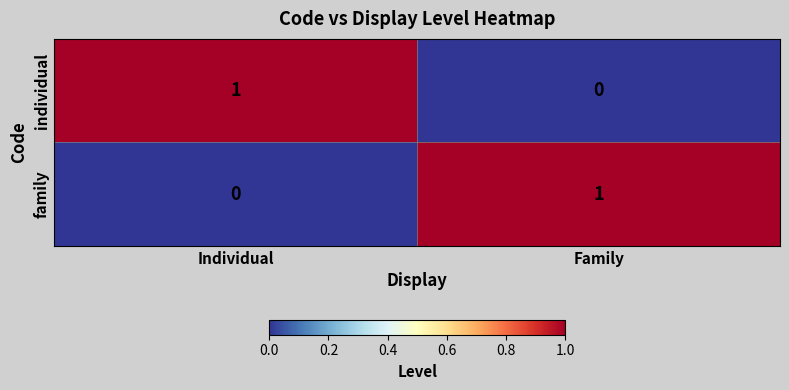

What is the difference between the highest and lowest values at Individual?

1